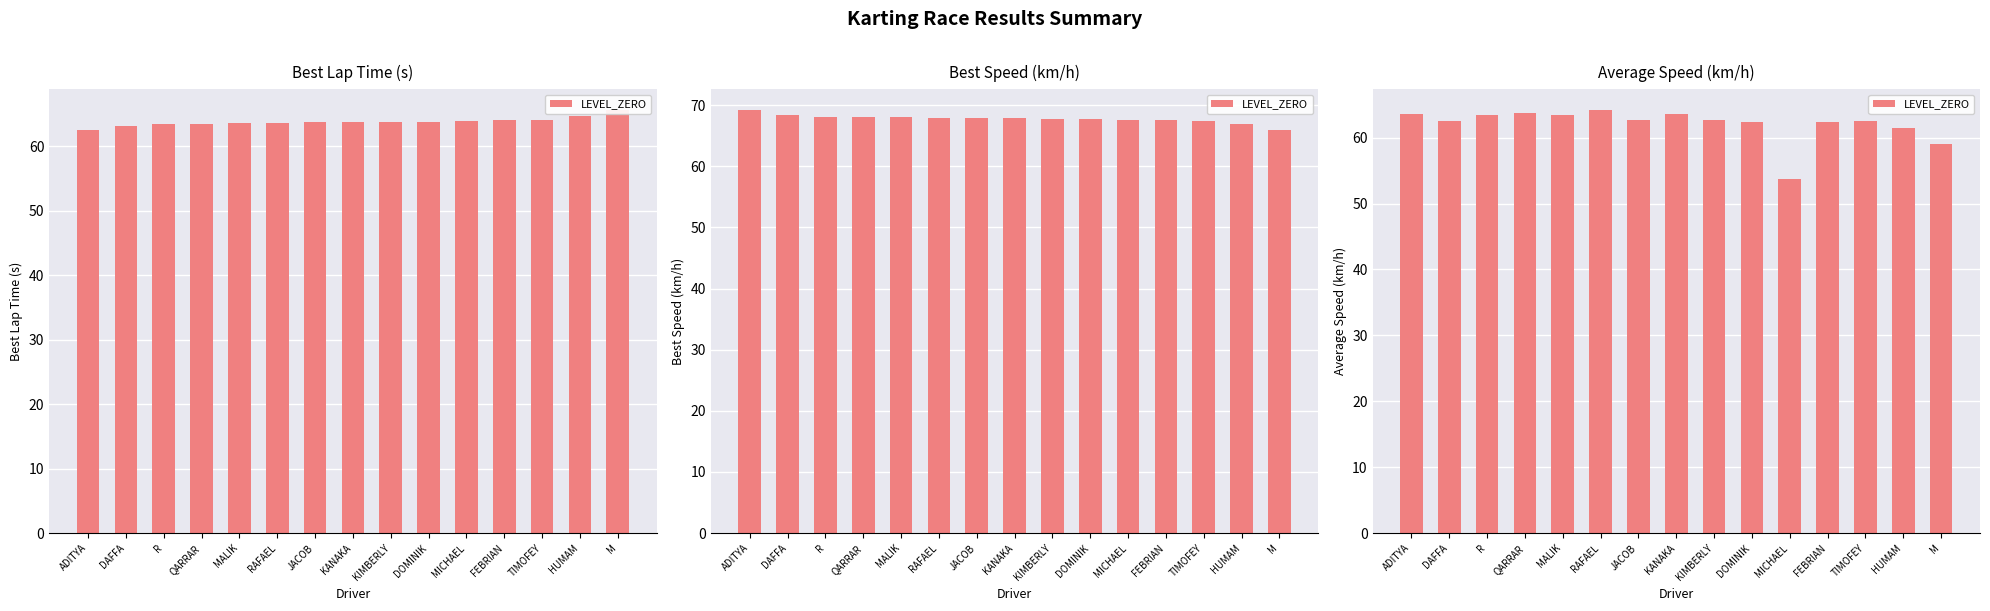

Reading left to right, extract all data points from this chart.

ADITYA=63.6	DAFFA=62.5	R=63.4	QARRAR=63.7	MALIK=63.5	RAFAEL=64.1	JACOB=62.7	KANAKA=63.6	KIMBERLY=62.7	DOMINIK=62.4	MICHAEL=53.7	FEBRIAN=62.4	TIMOFEY=62.5	HUMAM=61.5	M=59.0